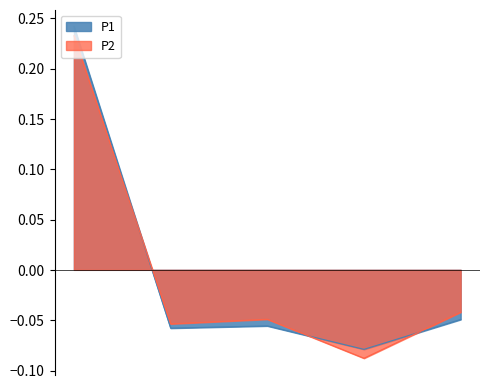

Which series ends up on top after the final intersection of P2 and P1?

P2